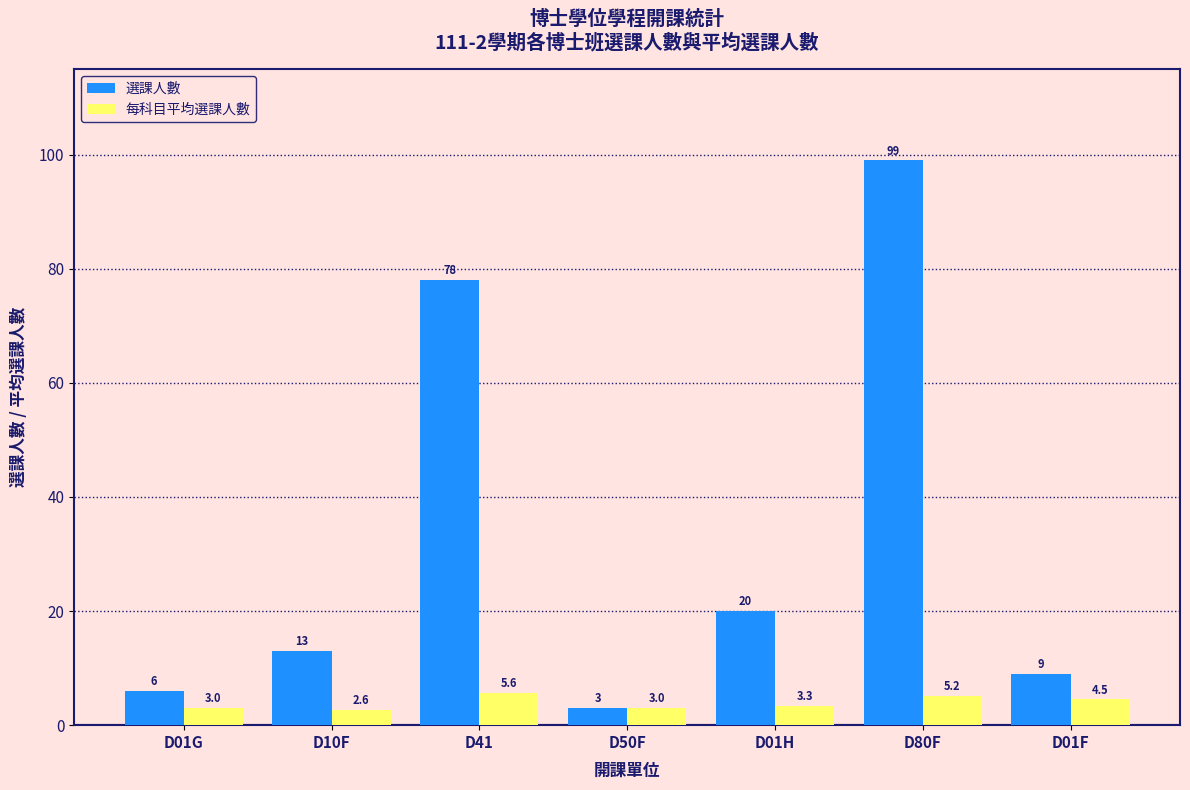

Reading left to right, list all the values displayed in this chart.

選課人數: D01G=6.0	D10F=13.0	D41=78.0	D50F=3.0	D01H=20.0	D80F=99.0	D01F=9.0
每科目平均選課人數: D01G=3.0	D10F=2.6	D41=5.6	D50F=3.0	D01H=3.3	D80F=5.2	D01F=4.5